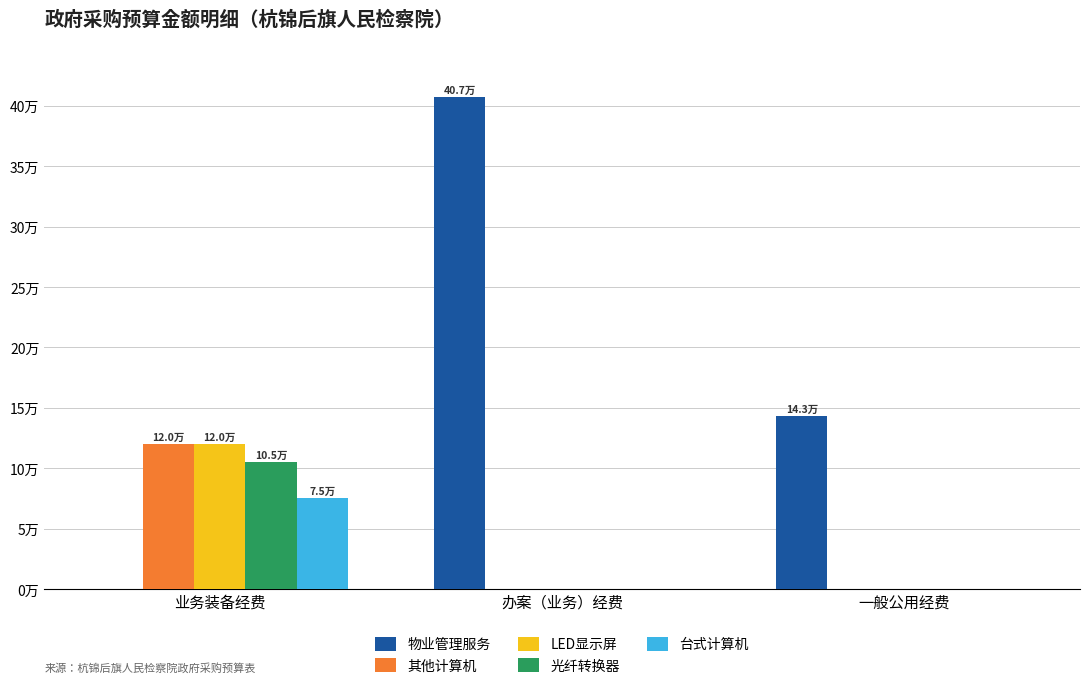

Are the bars grouped side by side (vs. stacked)?

Yes